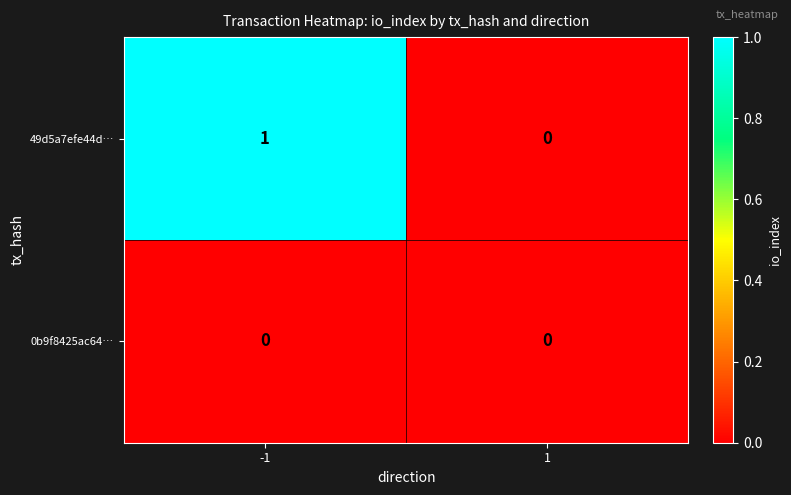

How many categories are shown in the chart?

2